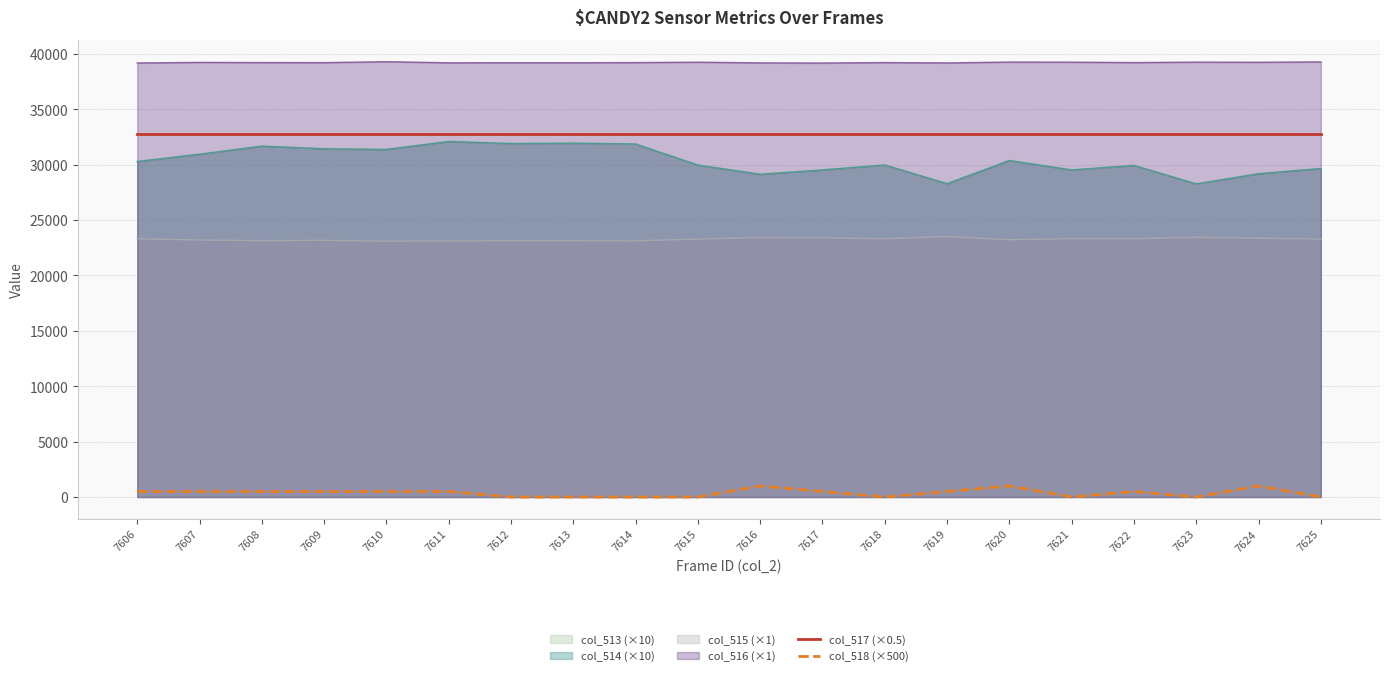

True or false: col_517 (×0.5) and col_518 (×500) intersect in this chart.

False